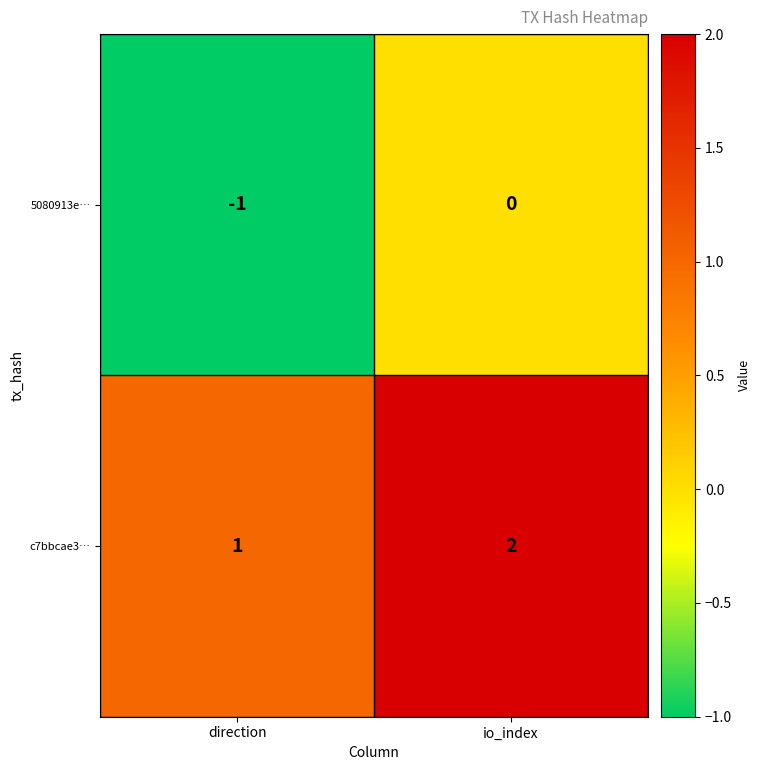

At which label is c7bbcae3… closest to 1?

direction